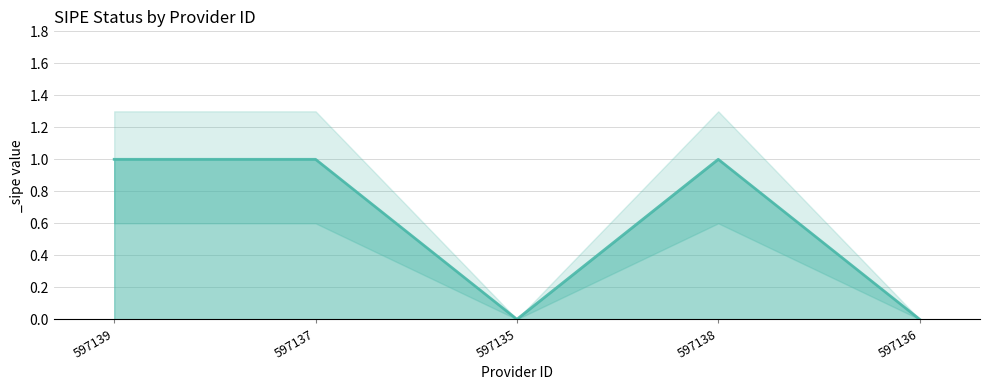

What is the sum of all values?

3